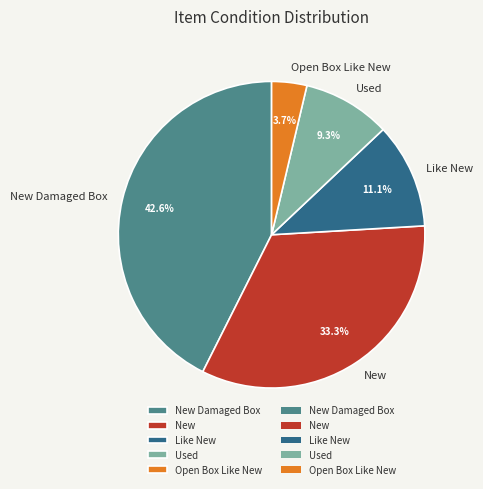

Does any single category account for the majority?

No